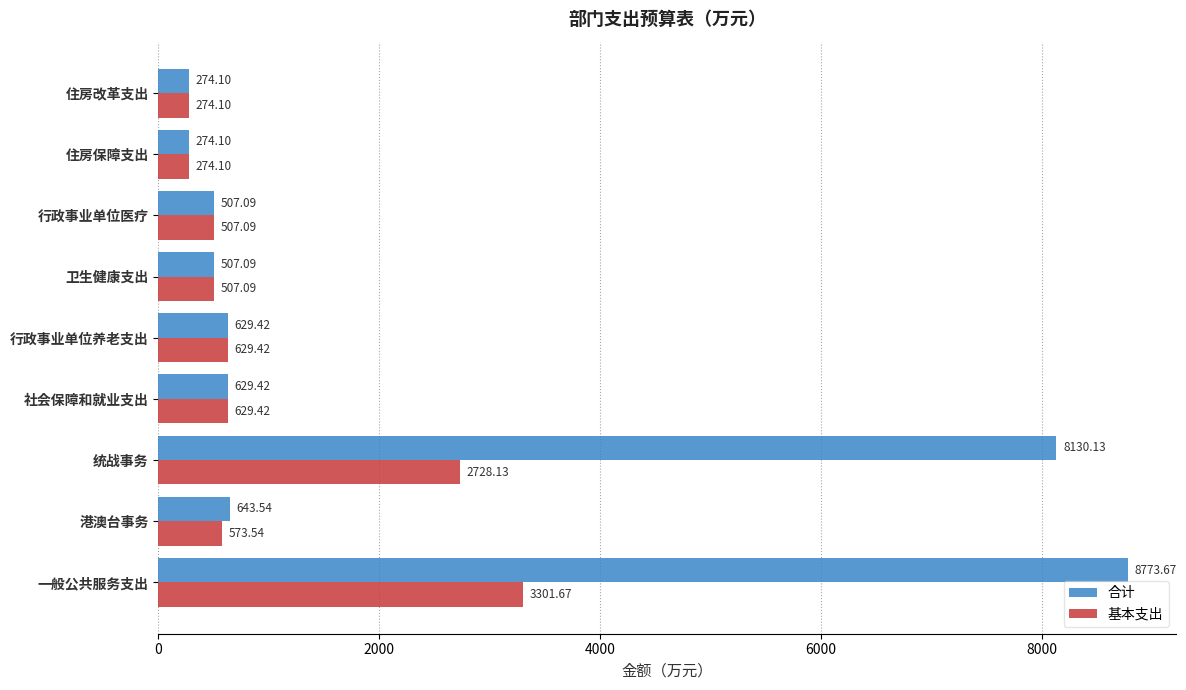

Rank the series at 一般公共服务支出 from highest to lowest value.

合计, 基本支出